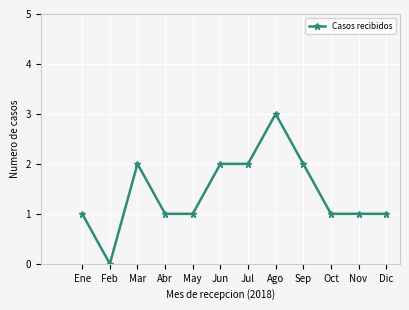

What is the label of the 11th point from the left?

Nov